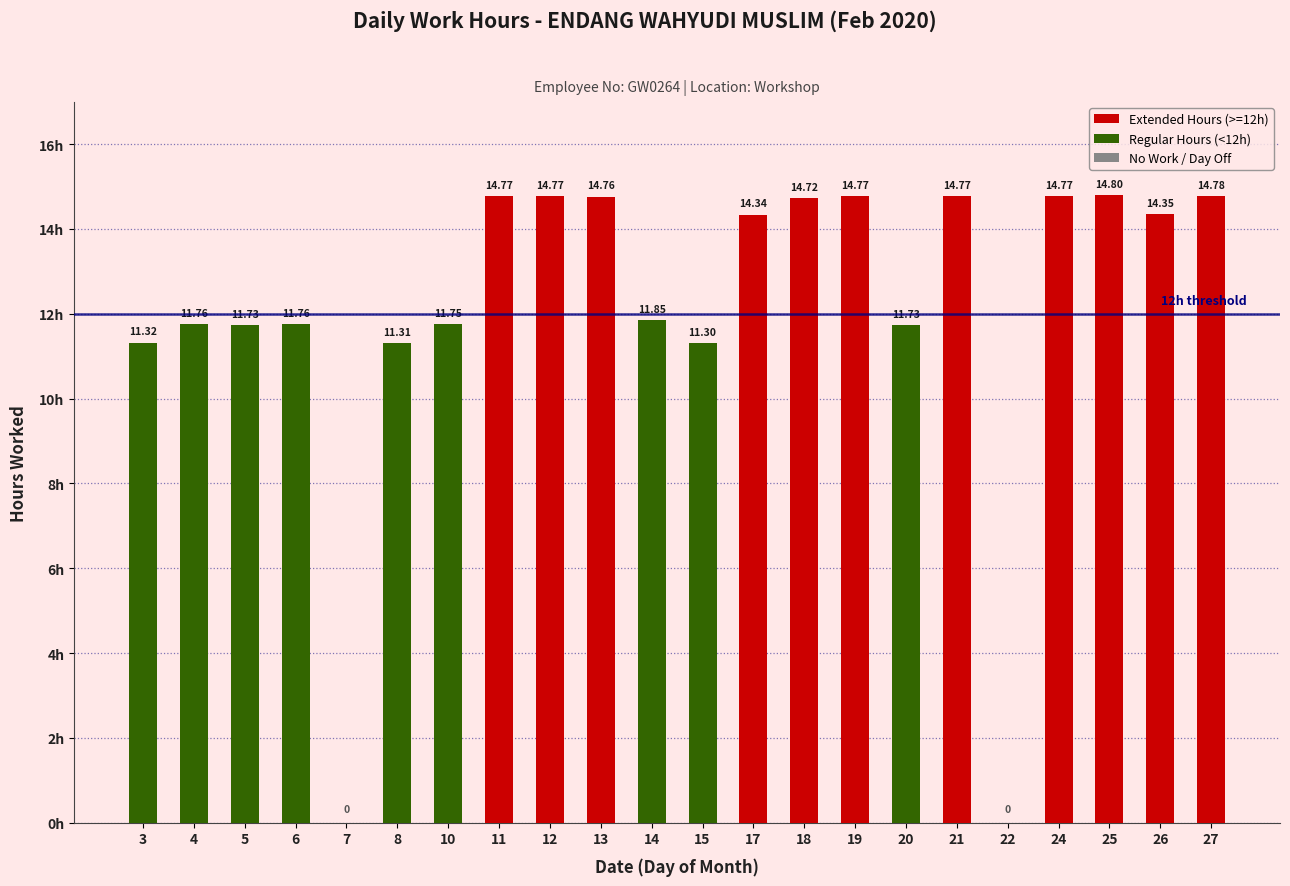

How many values in the Extended Hours (>=12h) series exceed 14?

11